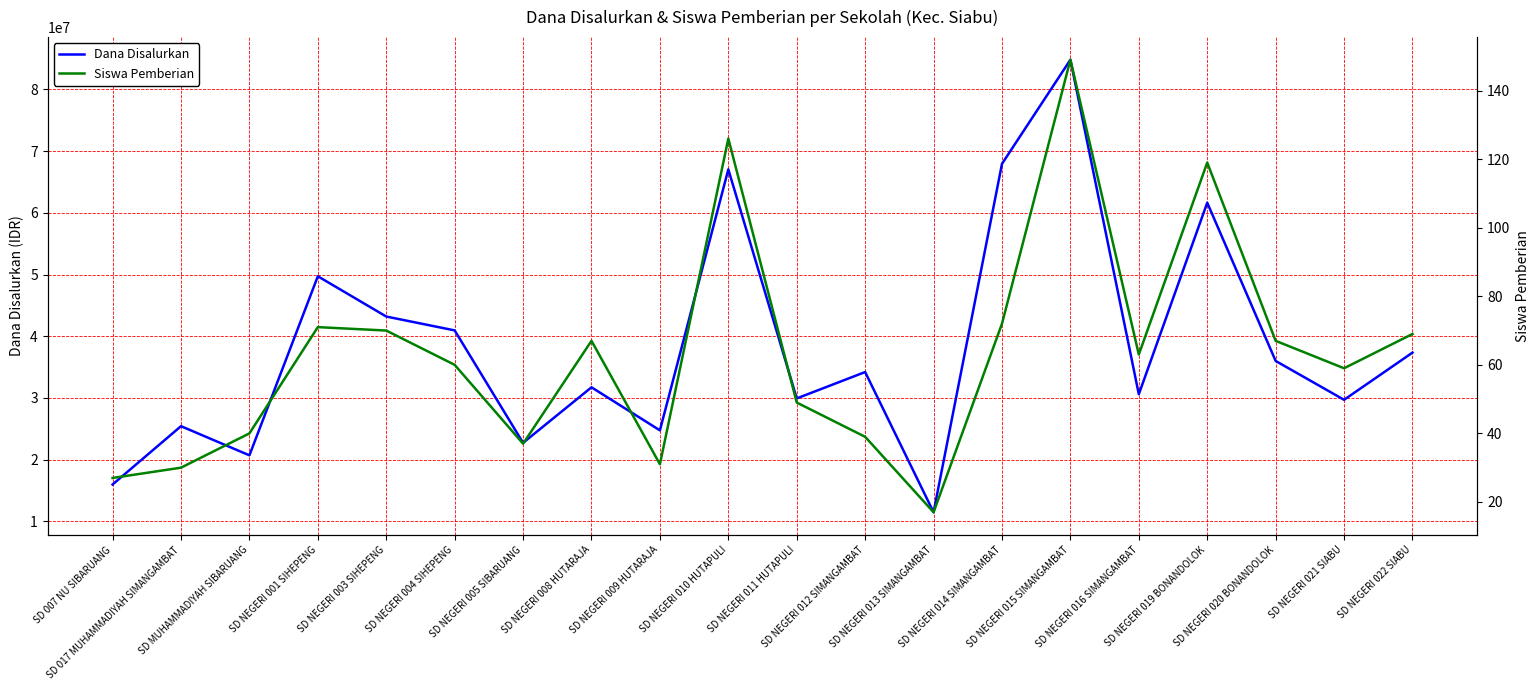

The value of Siswa Pemberian at SD NEGERI 010 HUTAPULI is 126. True or false?

True